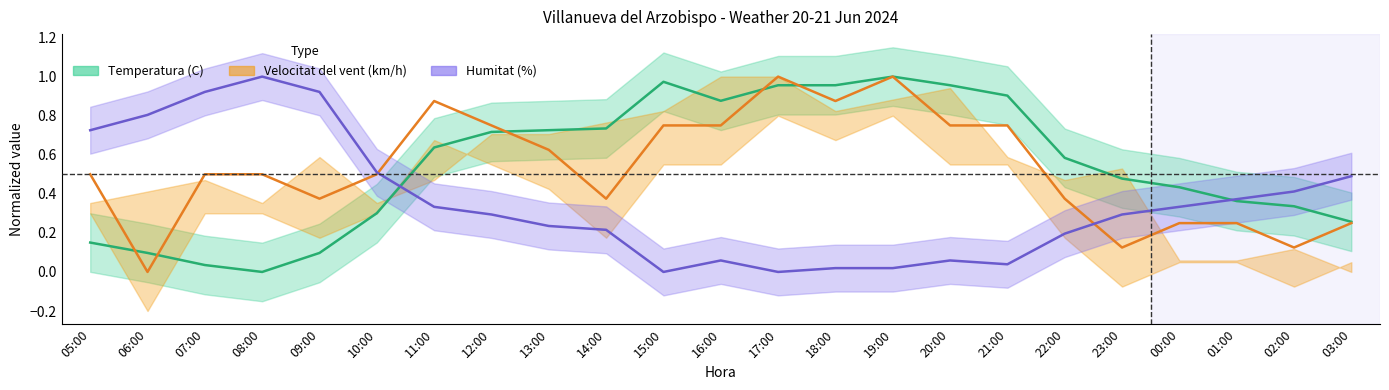

Does the chart display data point markers on the line(s)?

No